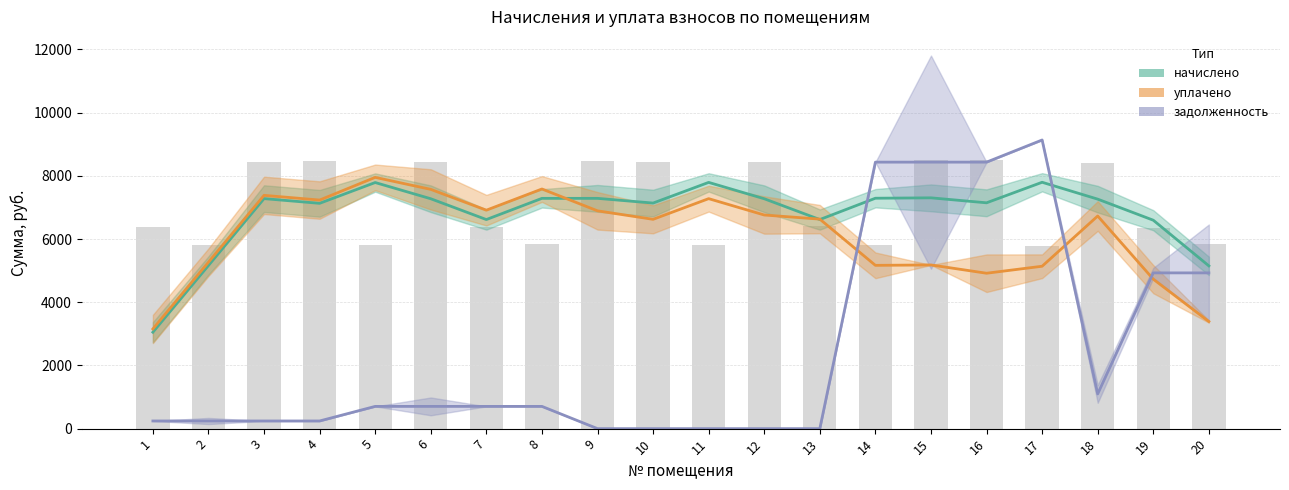

Reading left to right, list all the values displayed in this chart.

начислено: 1=3051.2	2=5162.6	3=7278.1	4=7129.1	5=7787.3	6=7274.0	7=6615.7	8=7286.4	9=7286.4	10=7137.4	11=7791.5	12=7274.0	13=6615.7	14=7290.5	15=7303.0	16=7145.6	17=7795.6	18=7261.6	19=6595.0	20=5150.2
уплачено: 1=3154.7	2=5266.1	3=7381.7	4=7232.6	5=7950.5	6=7570.3	7=6912.1	8=7582.8	9=6891.7	10=6623.0	11=7277.1	12=6759.6	13=6629.2	14=5166.7	15=5179.1	16=4917.1	17=5138.4	18=6728.1	19=4729.3	20=3389.2
задолженность: 1=242.2	2=242.2	3=242.2	4=242.2	5=703.8	6=703.8	7=703.8	8=703.8	9=0.0	10=0.0	11=0.0	12=0.0	13=0.0	14=8432.4	15=8432.4	16=8432.4	17=9133.5	18=1098.5	19=4928.2	20=4928.2